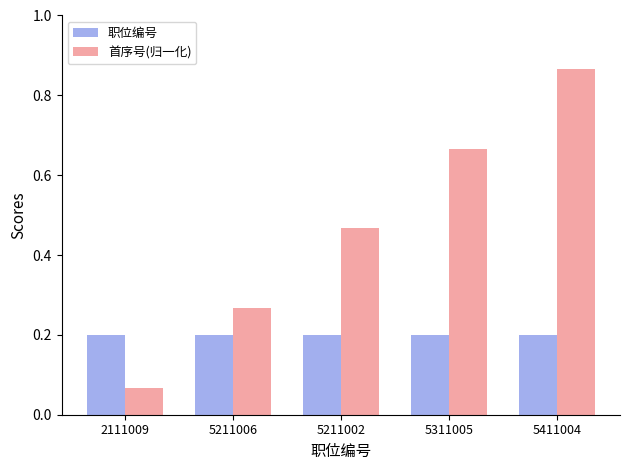

Between 5211002 and 5311005, which series saw the biggest shift?

首序号(归一化)